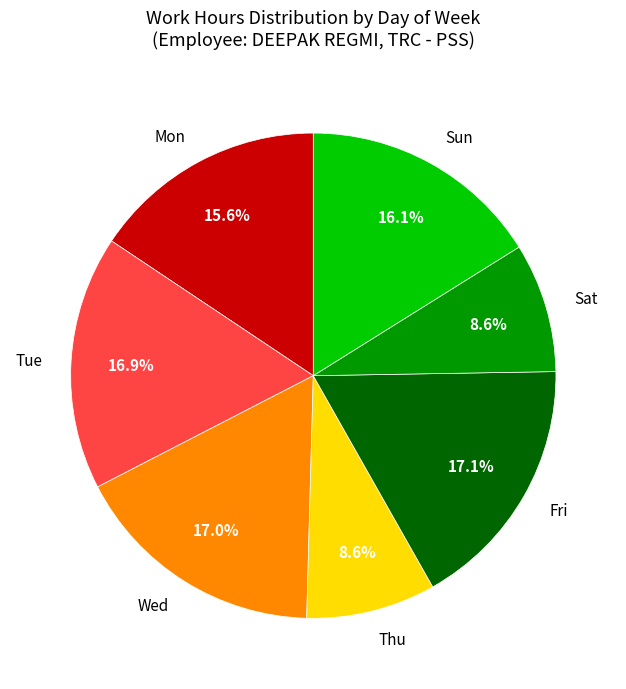

Is there any slice that represents more than half of the pie?

No